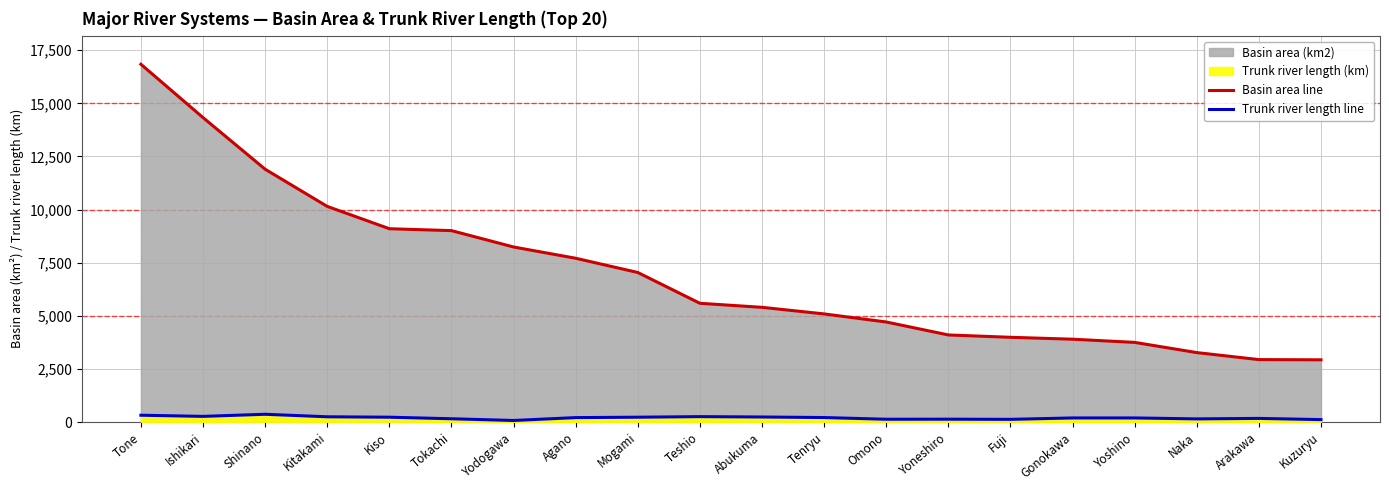

What position from the left is Naka?

18